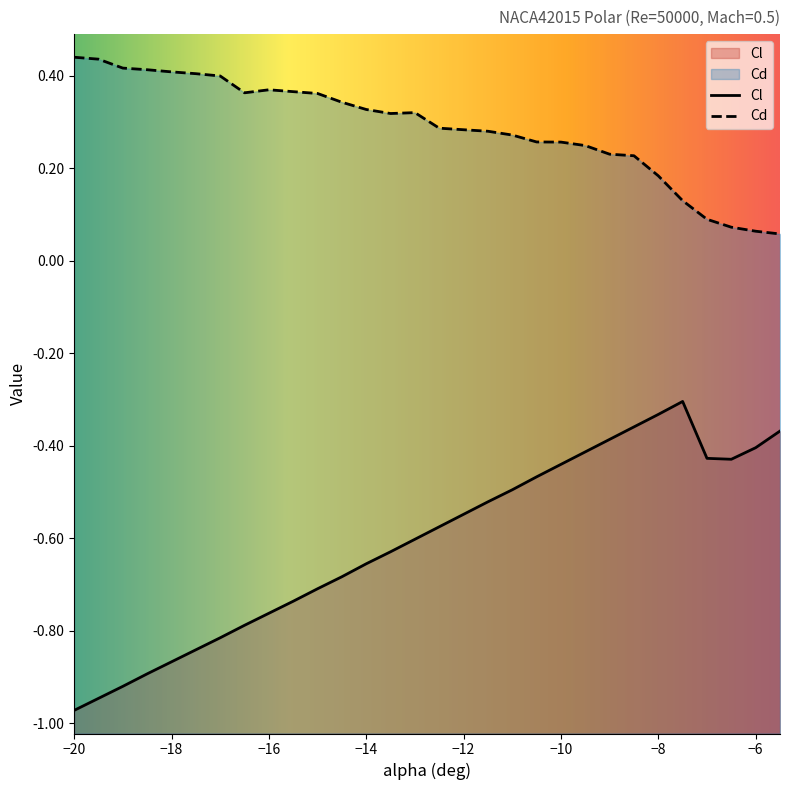

How many interior local peaks does the Cl series have?

1